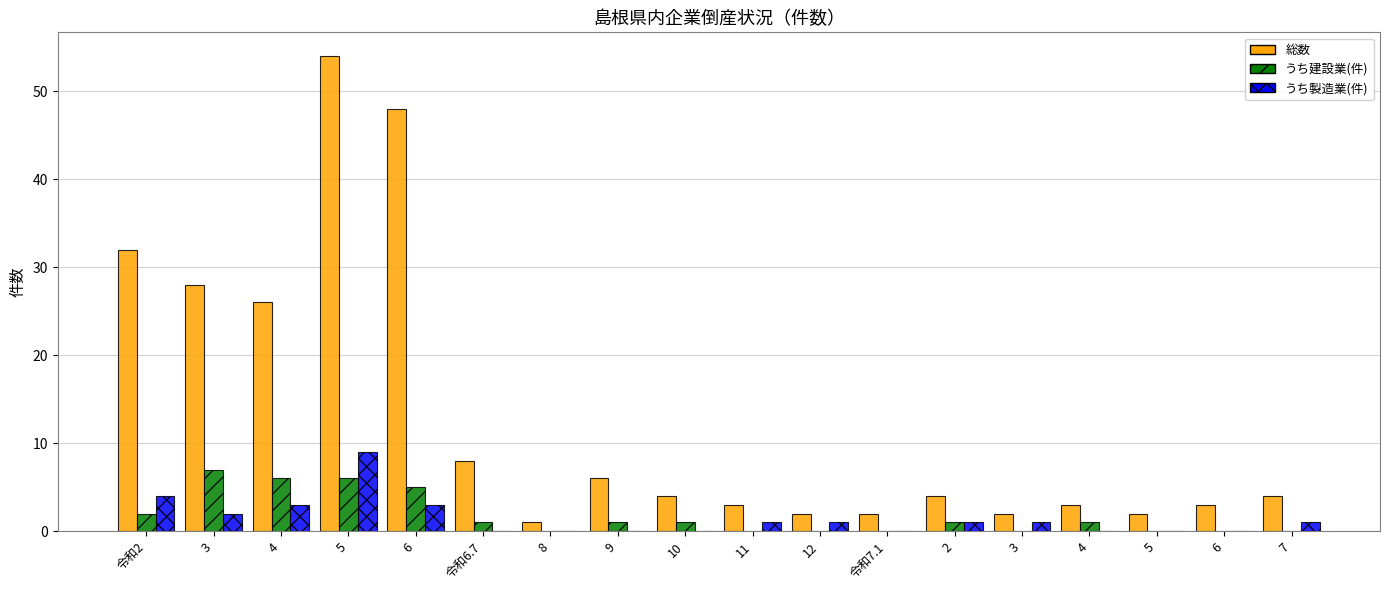

Read the 総数 value at 4.

26